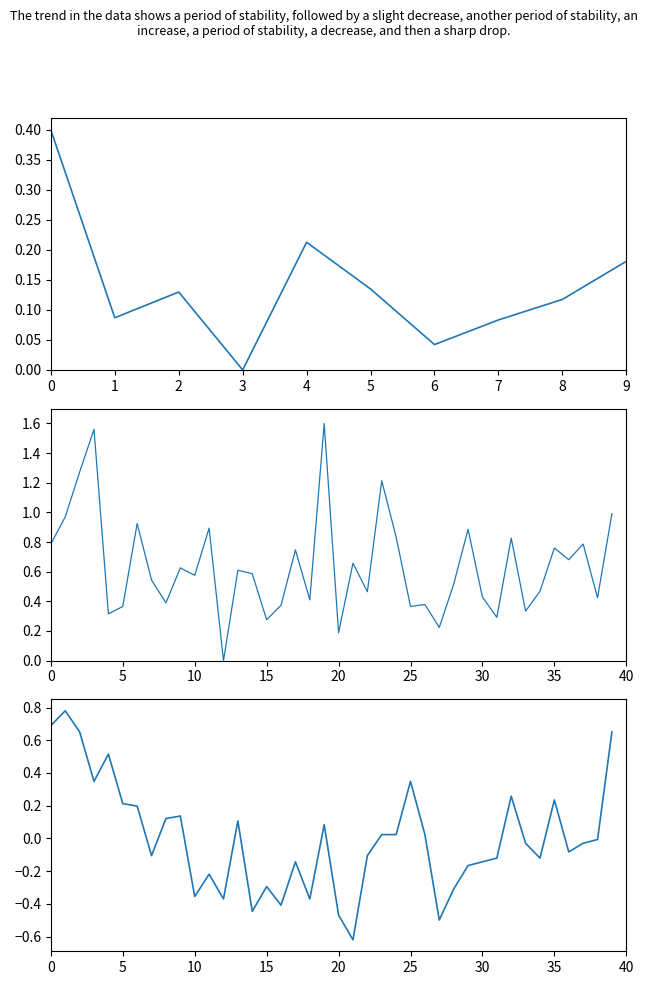

What is the minimum value shown in the chart?

-0.6